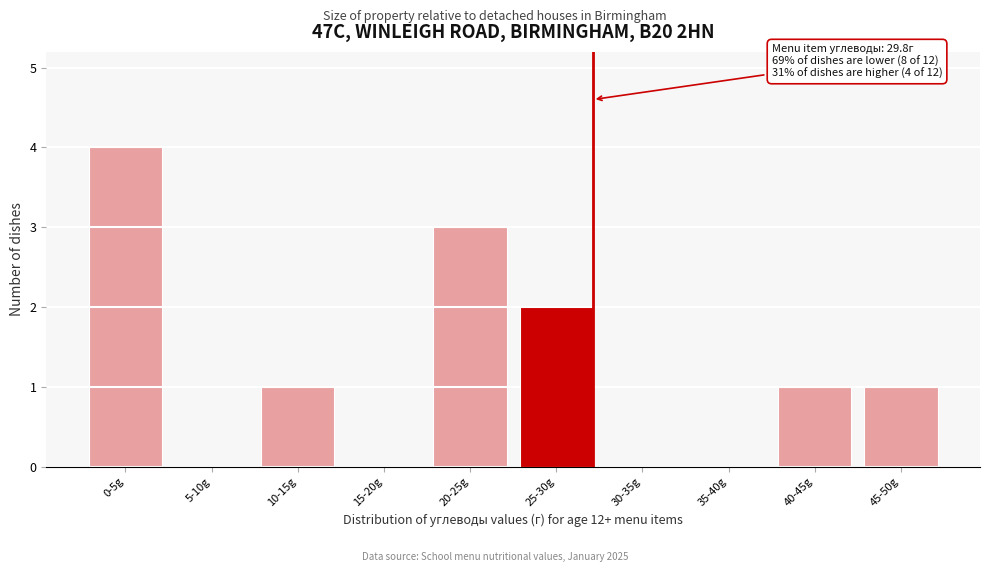

Reading right to left, extract all data points from this chart.

45-50g=1	40-45g=1	35-40g=0	30-35g=0	25-30g=2	20-25g=3	15-20g=0	10-15g=1	5-10g=0	0-5g=4